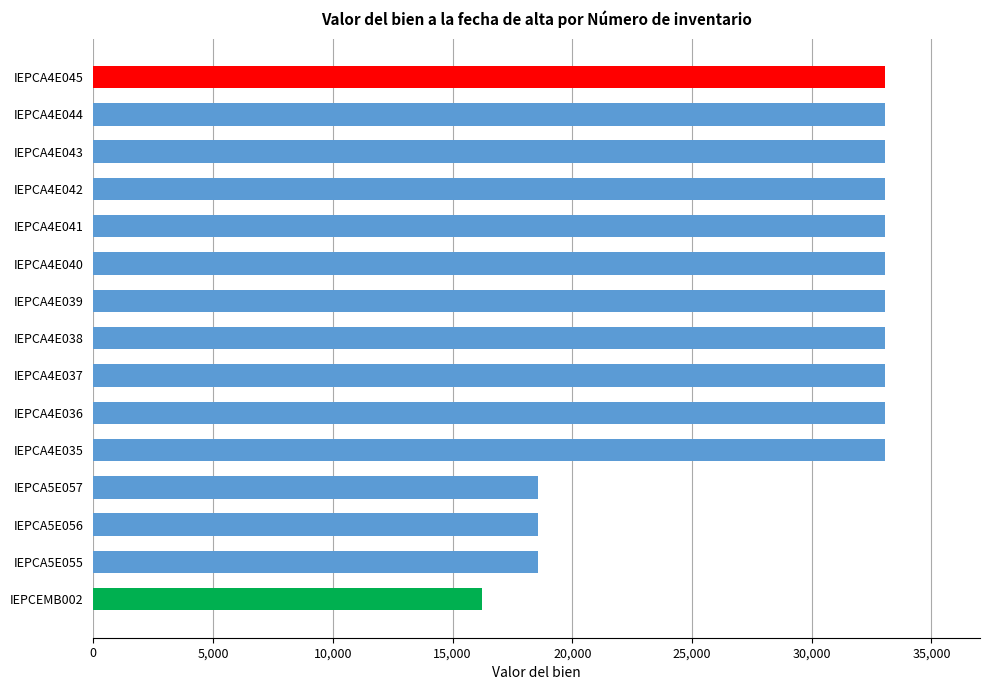

What is the difference between the second highest and second lowest values?

14500